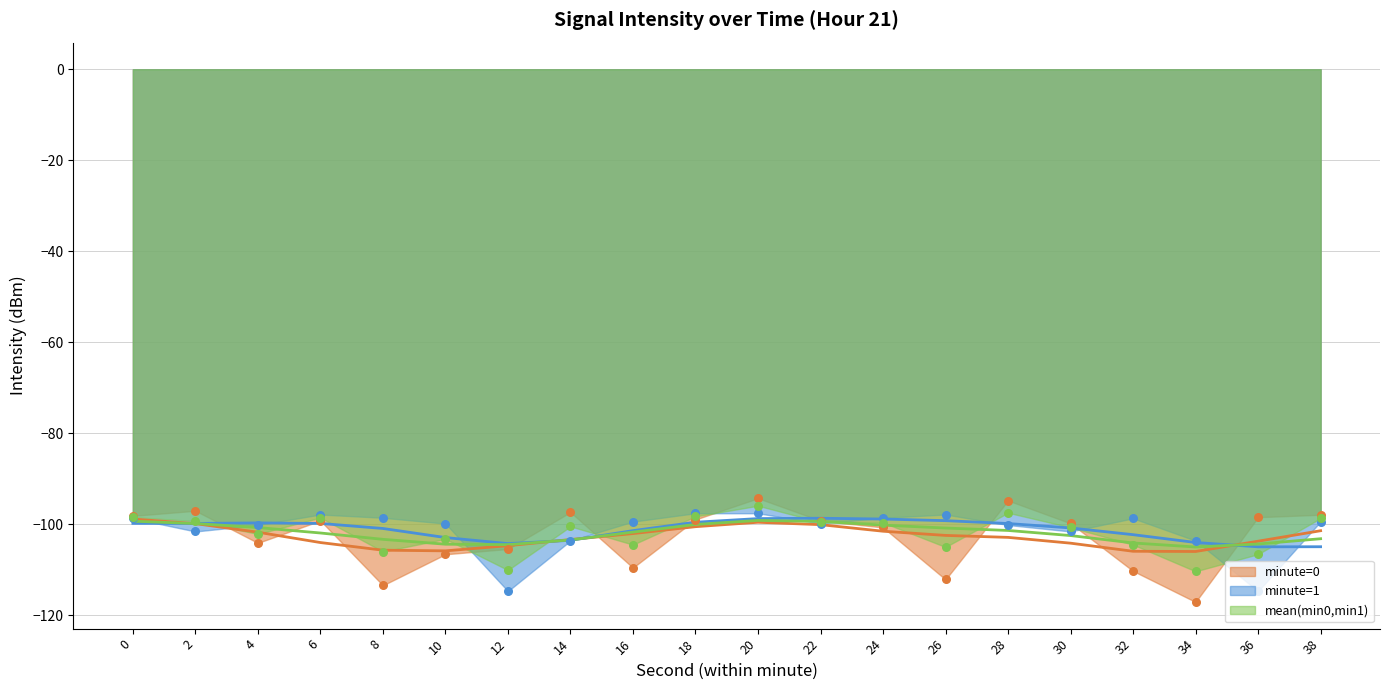

Which has a higher value, 8 or 34?

8